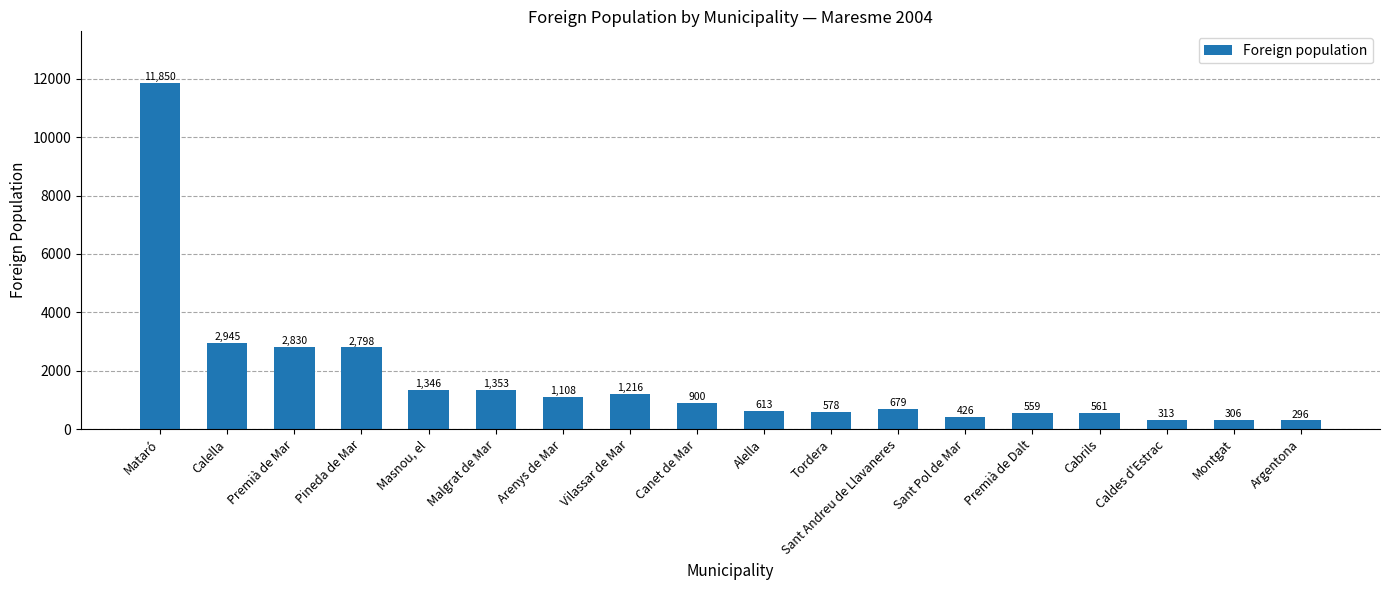

What is the difference between the second highest and minimum values?

2649